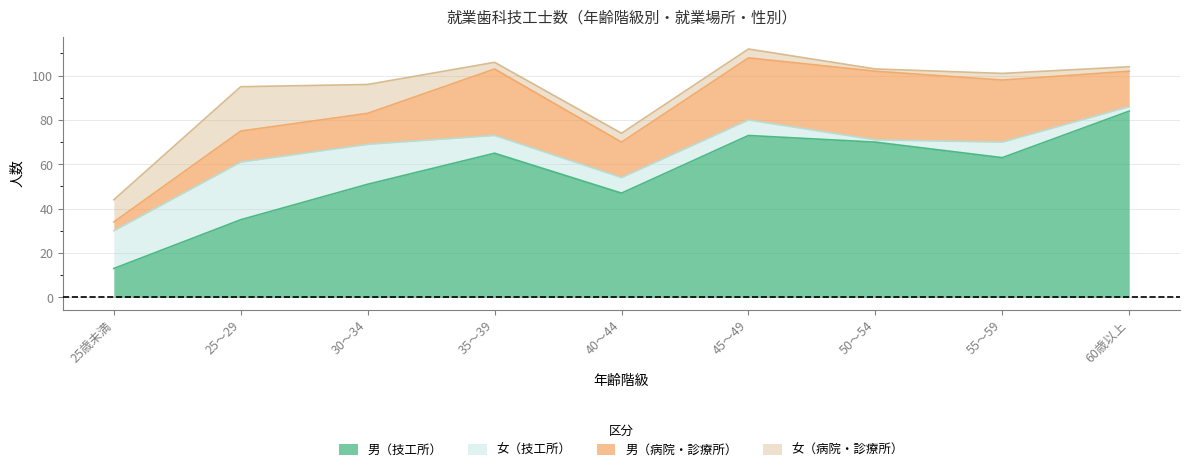

Does the chart have visible grid lines?

Yes